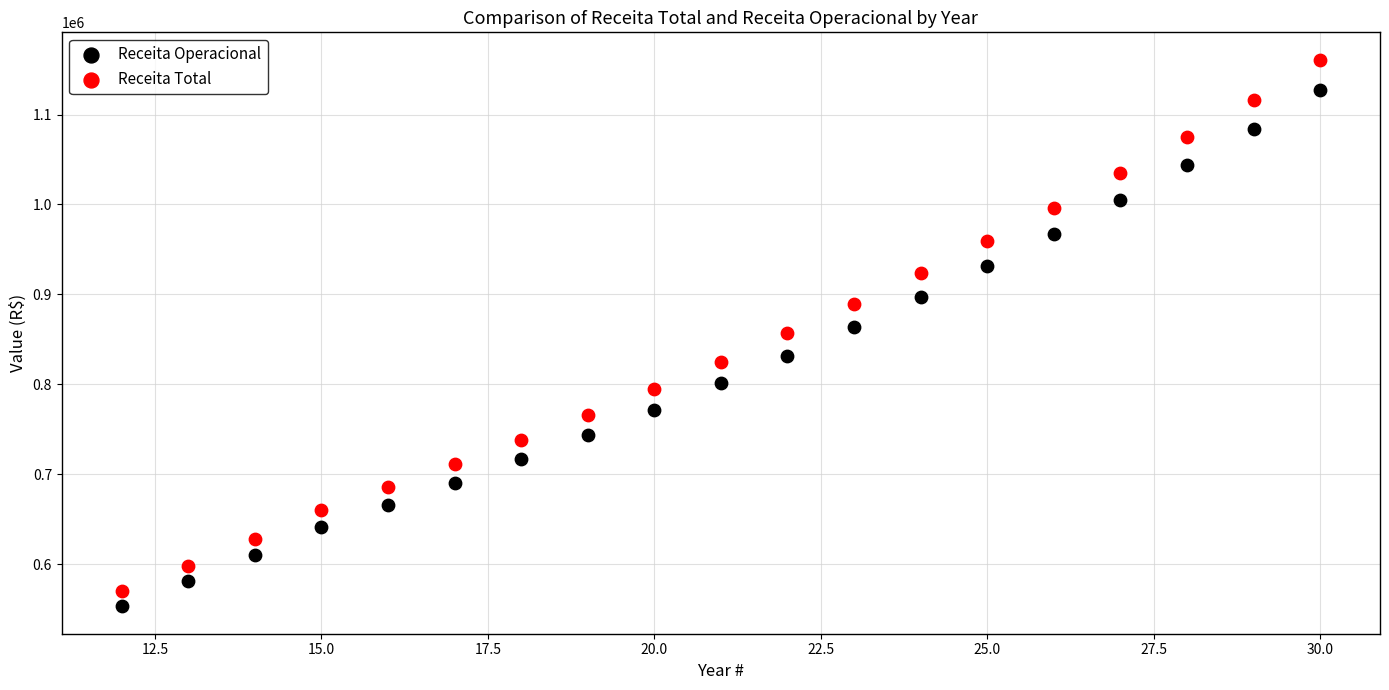

Which series has the largest Y range (max minus min)?

Receita Total